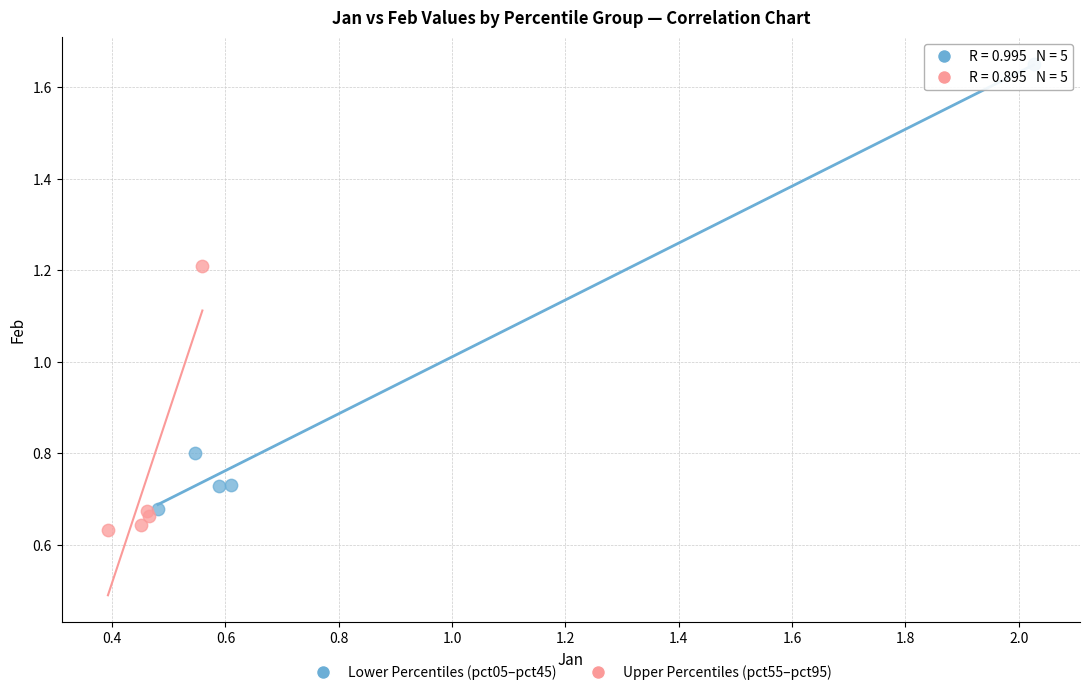

Which series has the widest spread of Y values?

Lower Percentiles (pct05–pct45)